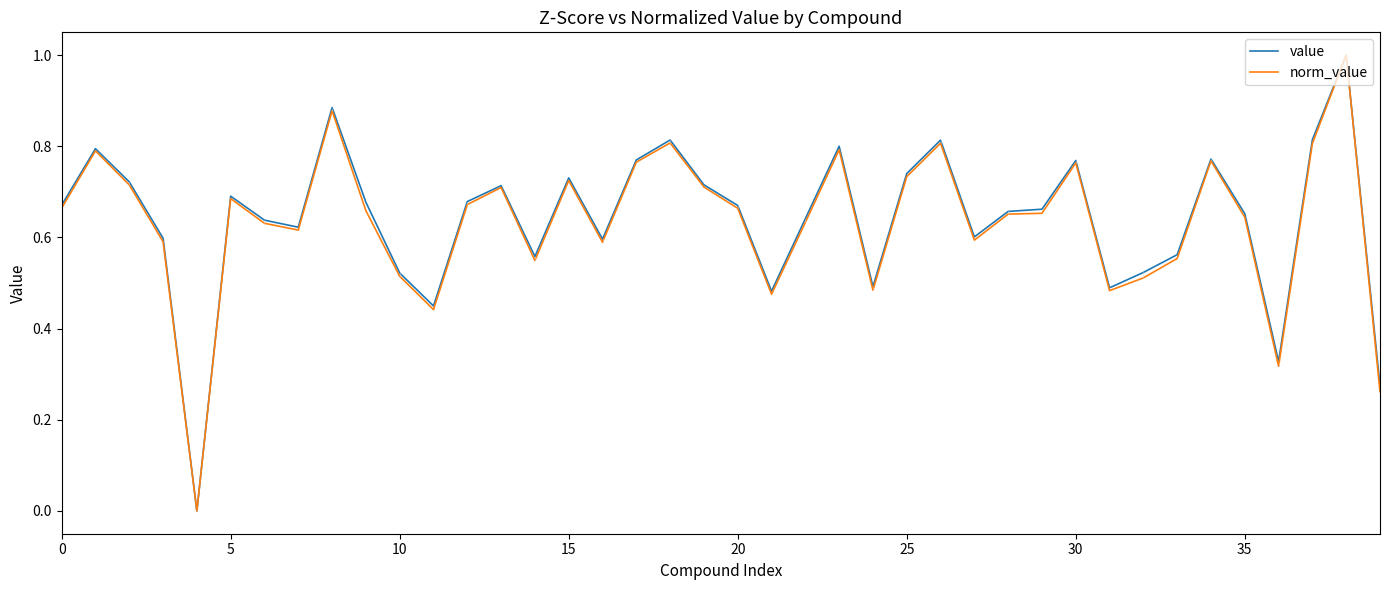

What is the highest value of the norm_value series?

1.0